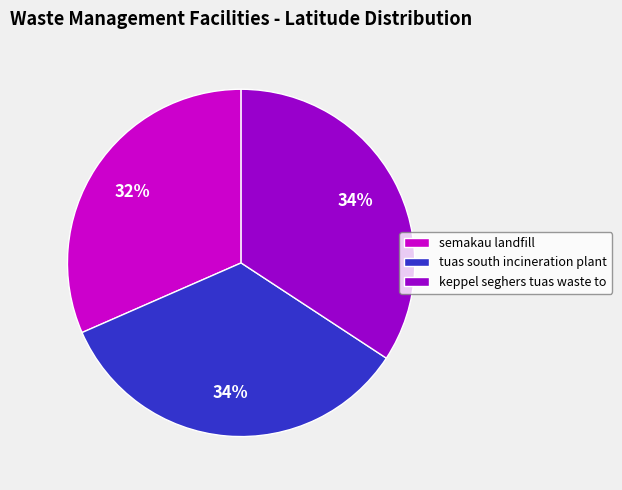

What percentage is the tuas south incineration plant slice, to the nearest percent?

34%